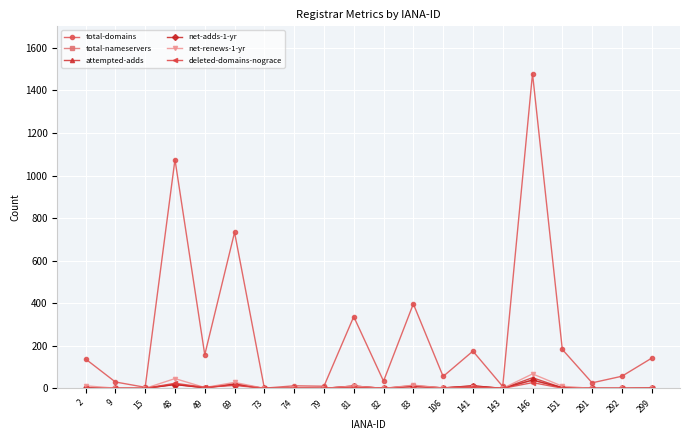

Reading right to left, list all the values displayed in this chart.

total-domains: 142	57	26	183	1479	9	175	56	397	34	337	10	12	1	733	158	1075	5	30	138
total-nameservers: 1	0	0	3	39	0	12	2	10	0	11	0	2	0	18	3	18	0	0	1
attempted-adds: 1	0	0	3	50	0	10	2	13	0	9	0	2	0	22	3	20	0	0	2
net-adds-1-yr: 1	0	0	3	39	0	12	2	10	0	11	0	2	0	18	3	18	0	0	1
net-renews-1-yr: 0	0	0	10	68	0	6	2	15	0	11	0	2	0	28	4	46	0	1	12
deleted-domains-nograce: 0	0	0	1	27	0	5	0	2	0	4	0	0	0	14	5	24	0	0	0